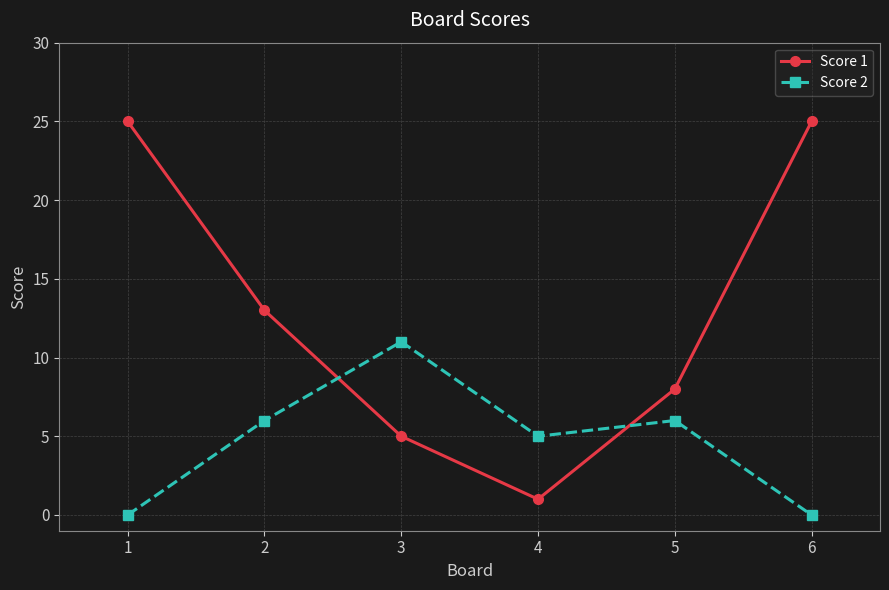

Which series has the largest total across all categories?

Score 1